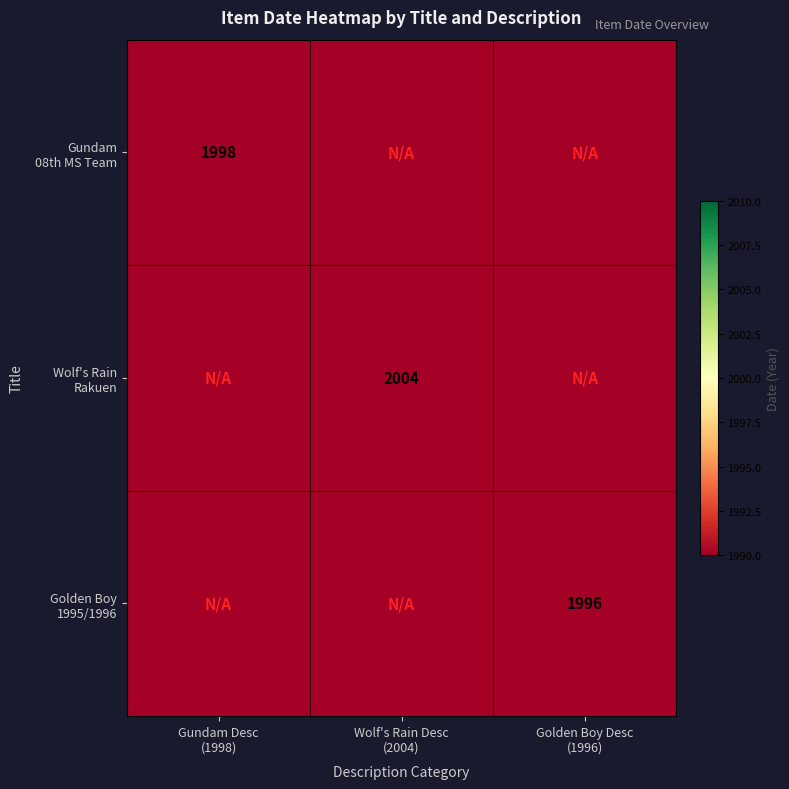

Which category has the highest value in the Golden Boy 1995/1996 series?

Golden Boy Desc (1996)